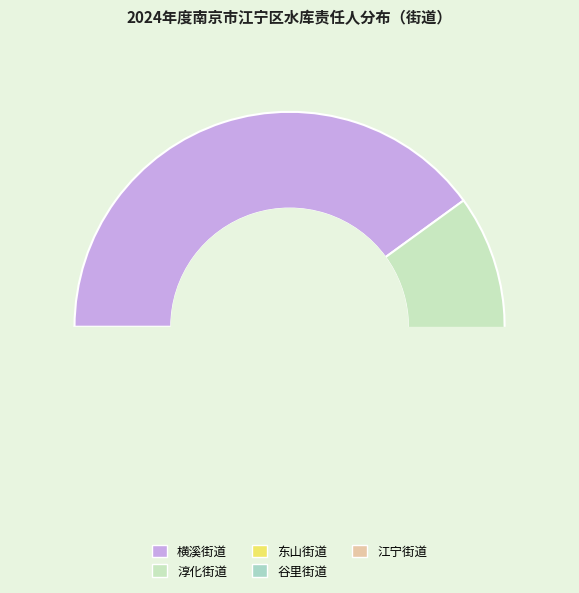

Rank the categories by value from lowest to highest.

江宁街道, 东山街道, 淳化街道, 谷里街道, 横溪街道